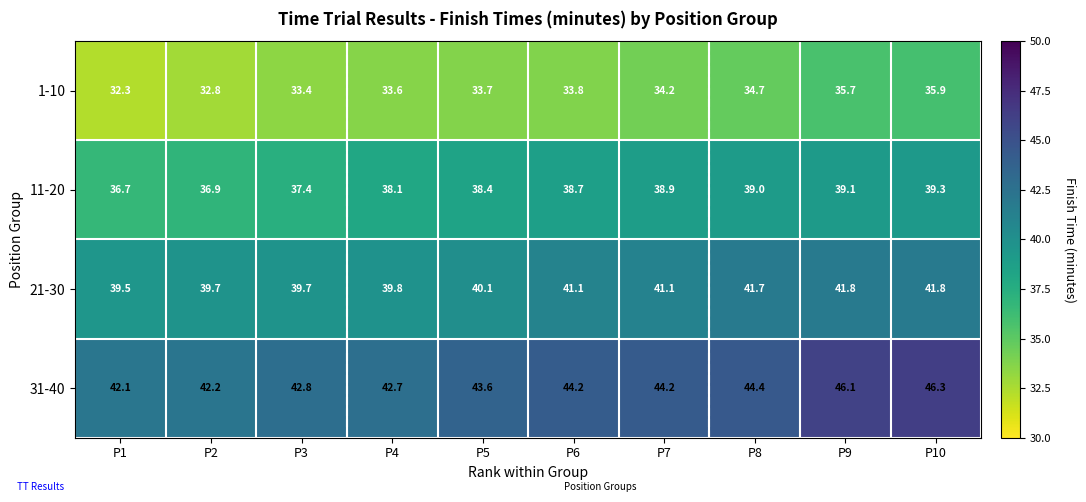

Rank the series by their maximum value, from lowest to highest.

1-10, 11-20, 21-30, 31-40